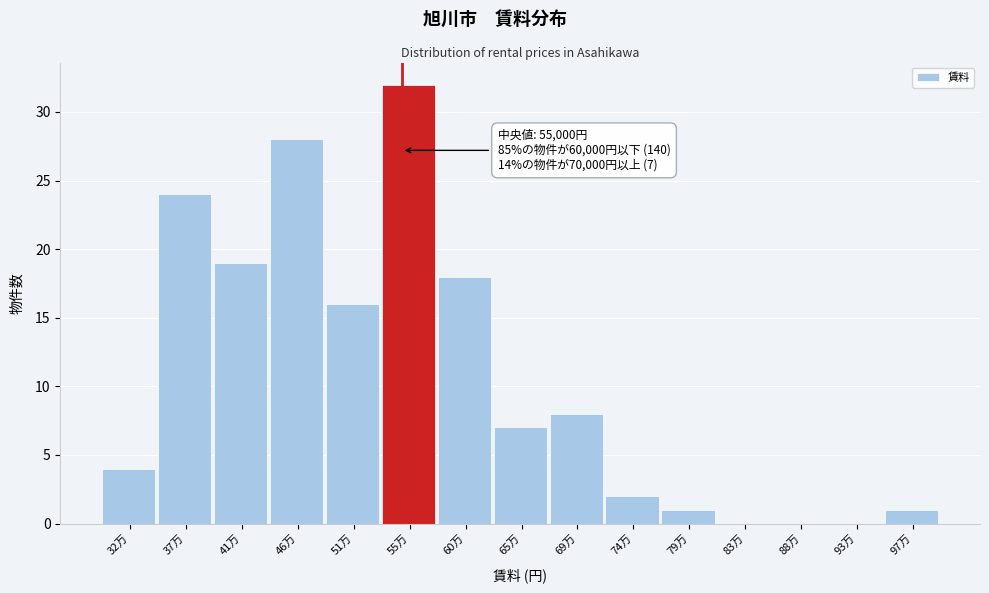

Reading left to right, what are all the values shown in this chart?

32万=4	37万=24	41万=19	46万=28	51万=16	55万=32	60万=18	65万=7	69万=8	74万=2	79万=1	83万=0	88万=0	93万=0	97万=1